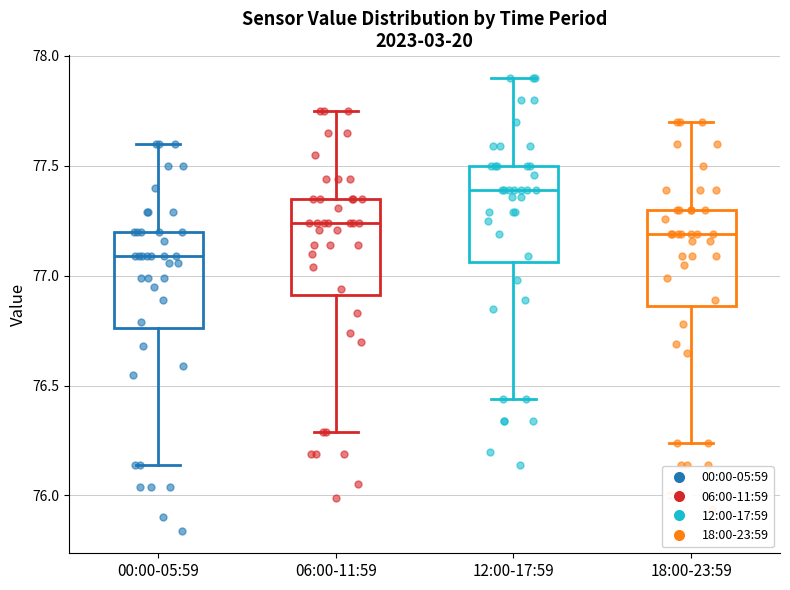

Which box has the lowest median line?

00:00-05:59